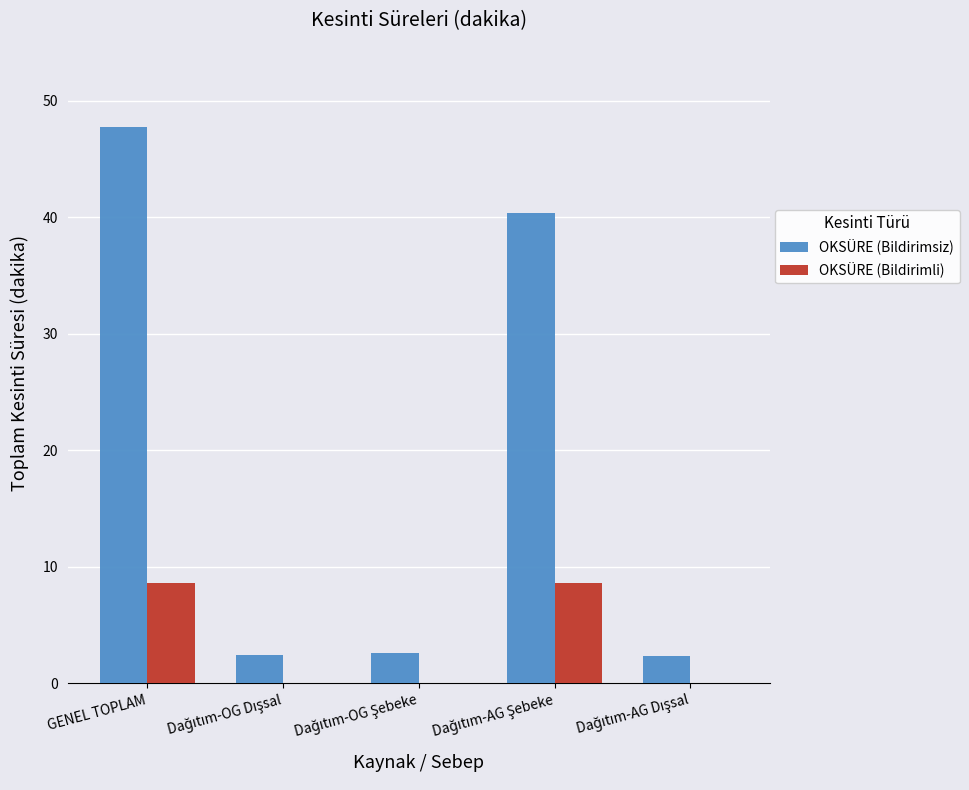

The OKSÜRE (Bildirimsiz) series shows 27.9 at GENEL TOPLAM. True or false?

False